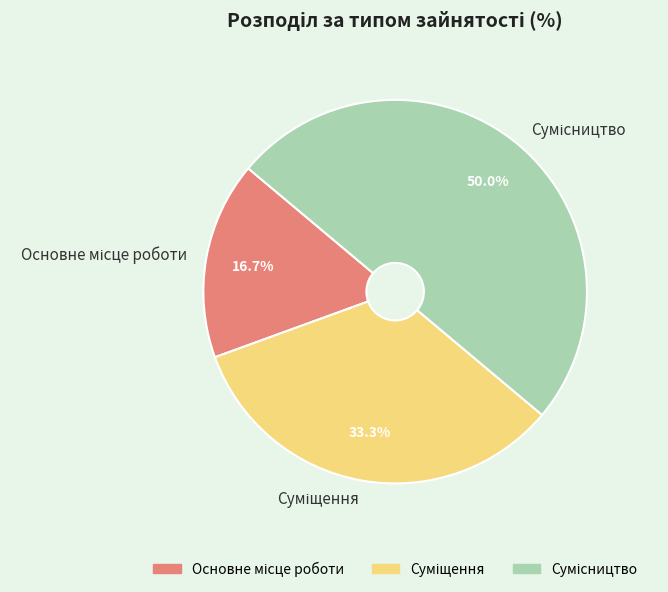

How many slices are in this pie chart?

3